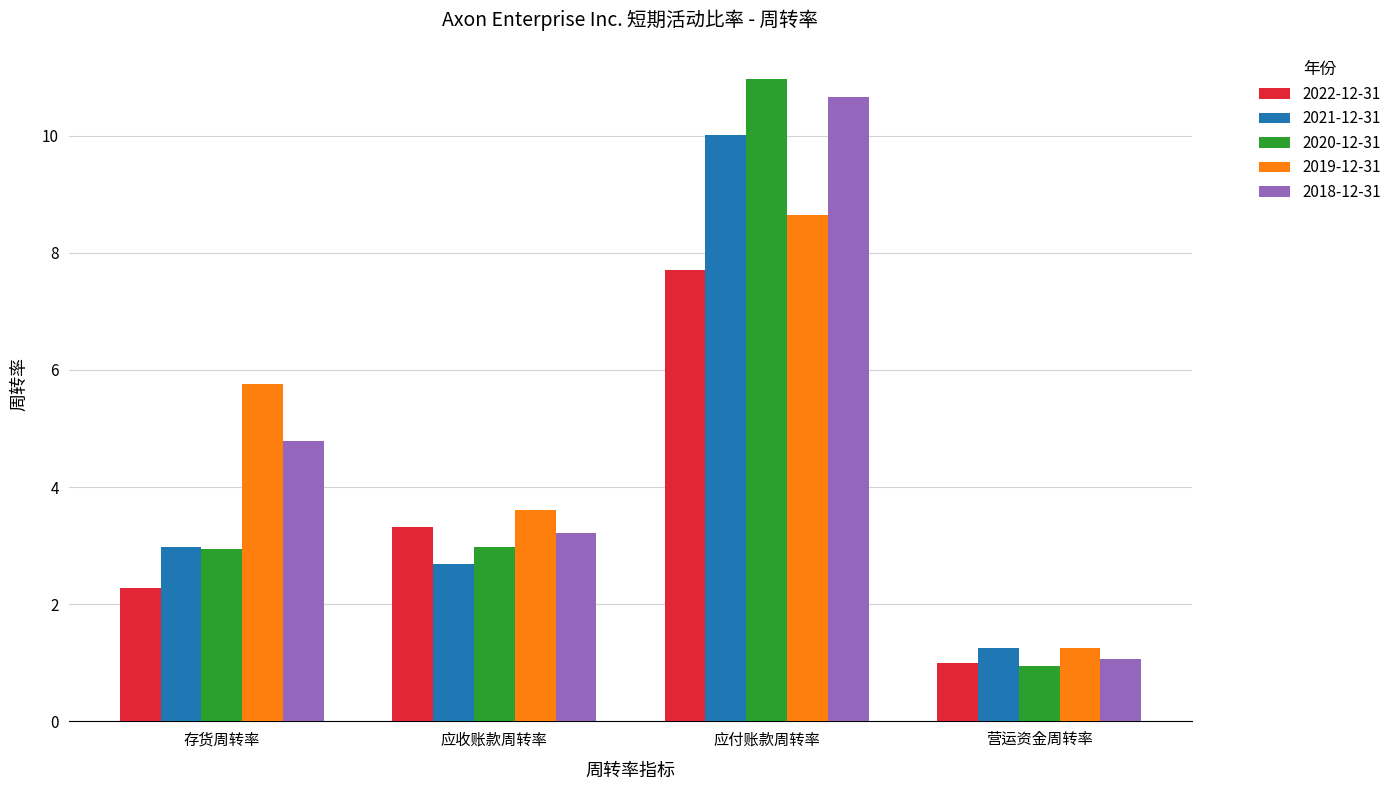

What is the spread (max minus min) of values at 营运资金周转率?

0.3